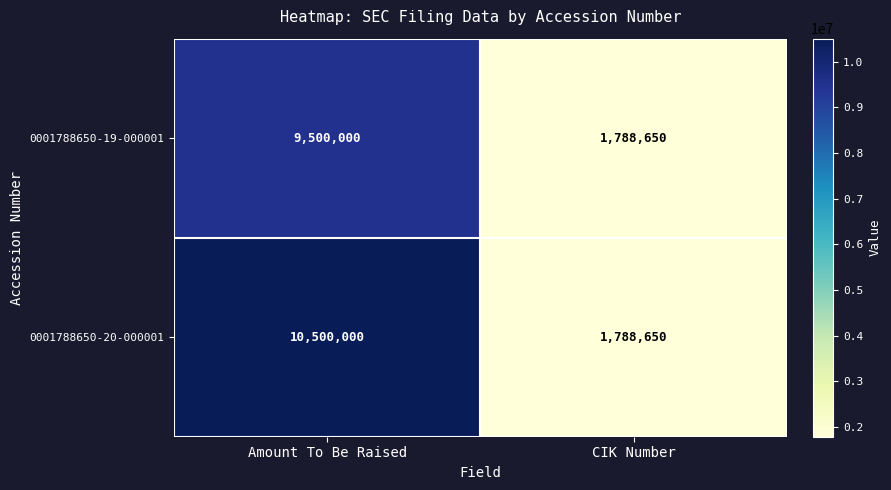

What is the minimum value for 0001788650-19-000001?

1788650